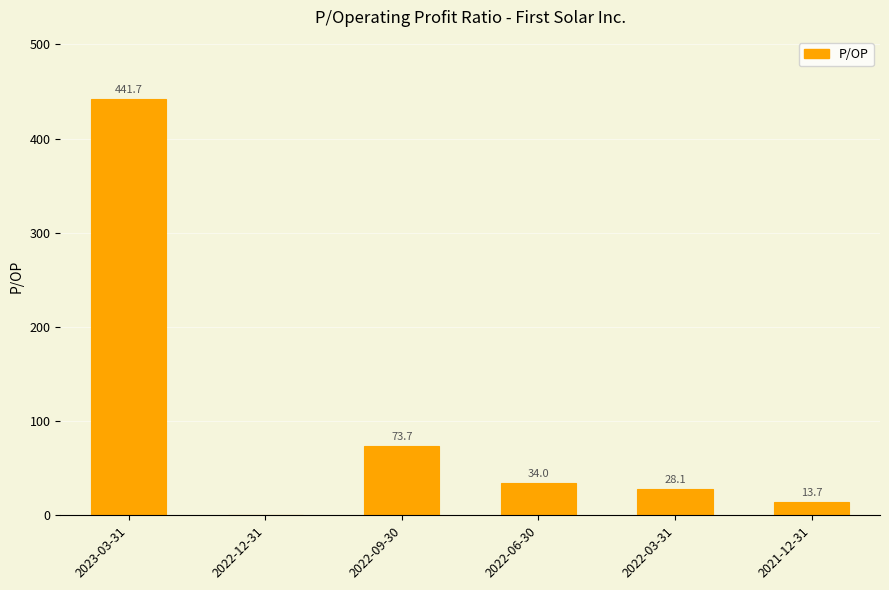

Reading left to right, transcribe all the data shown in this chart.

2023-03-31=441.7	2022-12-31=0.0	2022-09-30=73.7	2022-06-30=34.0	2022-03-31=28.1	2021-12-31=13.7